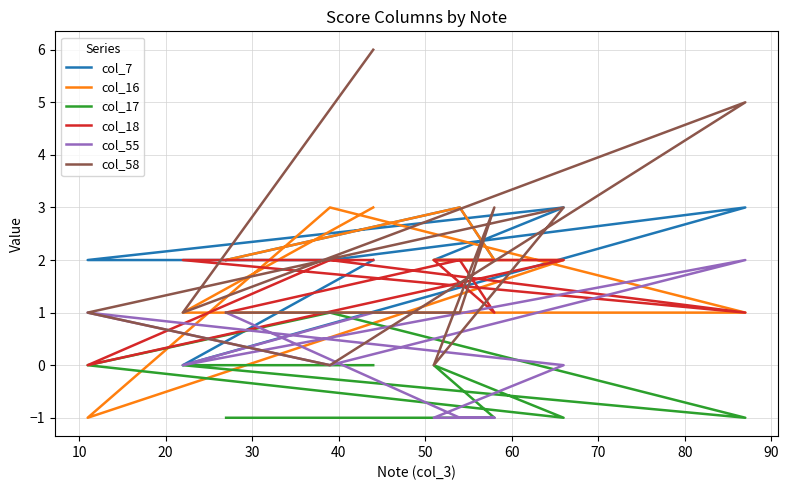

Which series has the largest total across all categories?

col_7